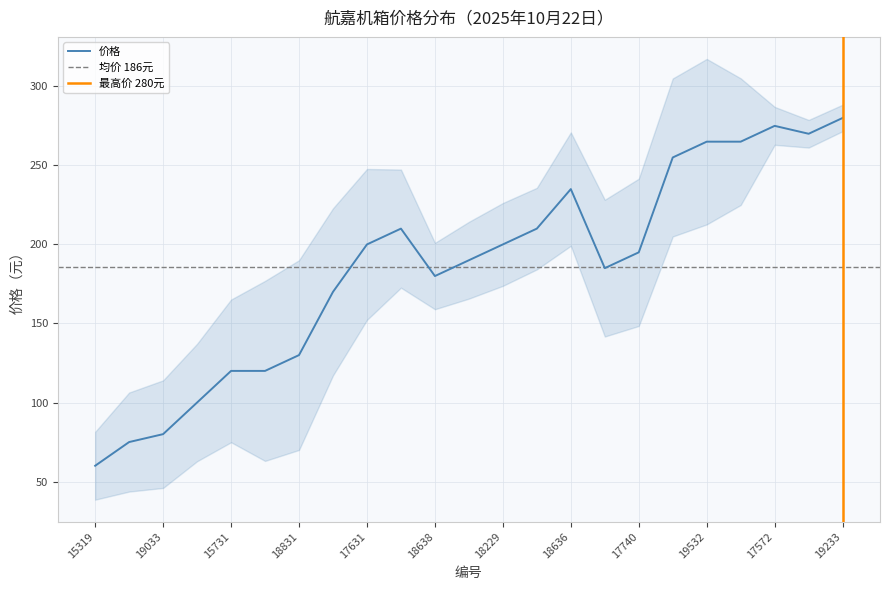

What is the value of the 17th point from the left?

195